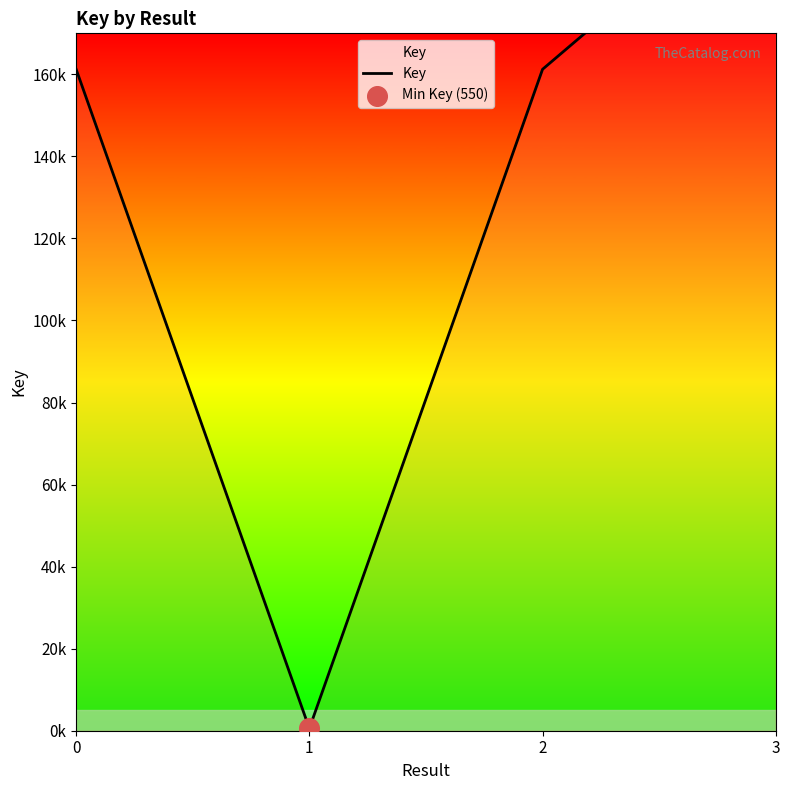

Approximately how many times larger is the value at  compared to ?

293.2